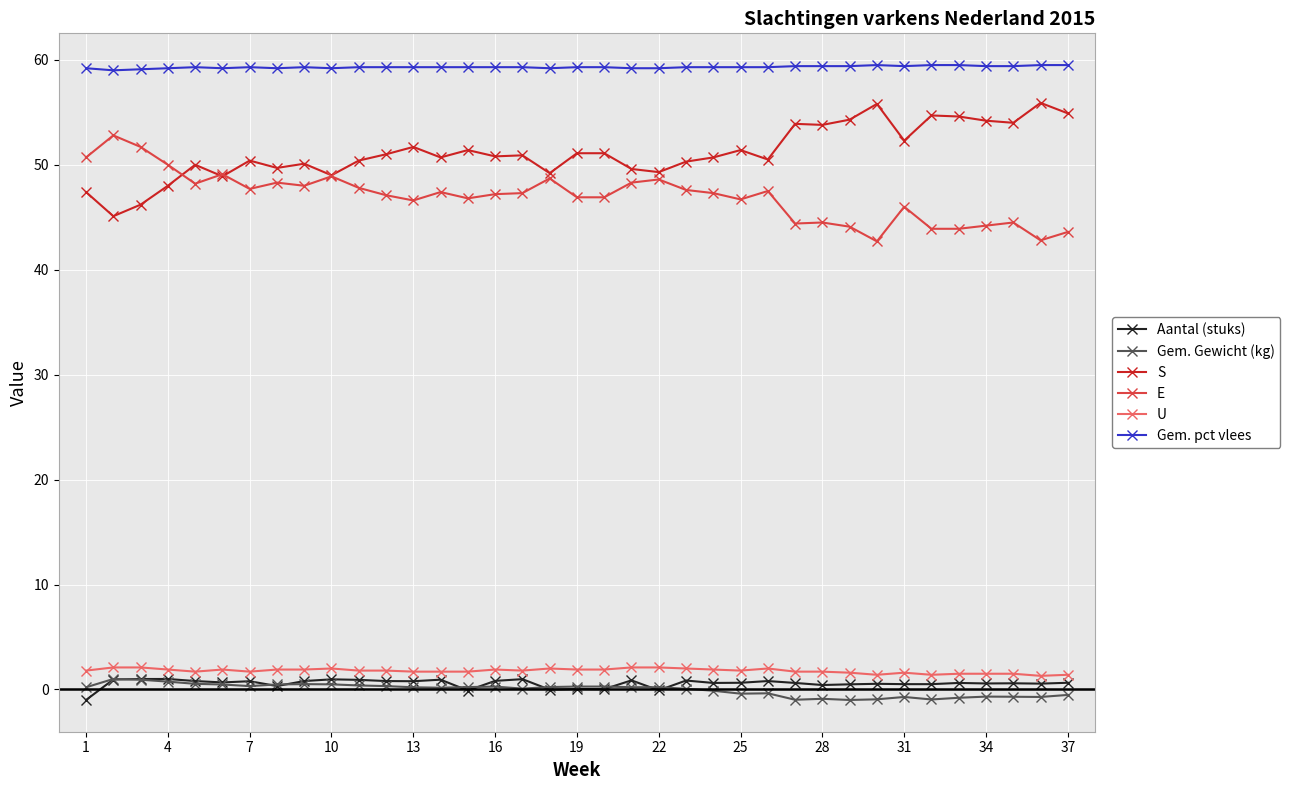

How many series are shown in this chart?

6